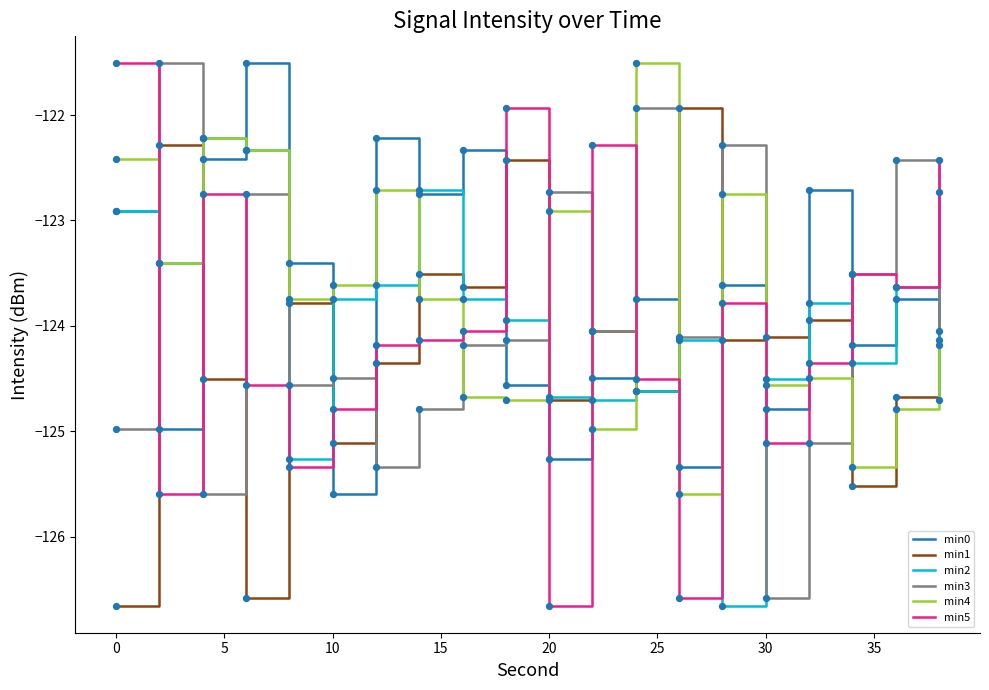

What is the minimum value for min3?

-126.6